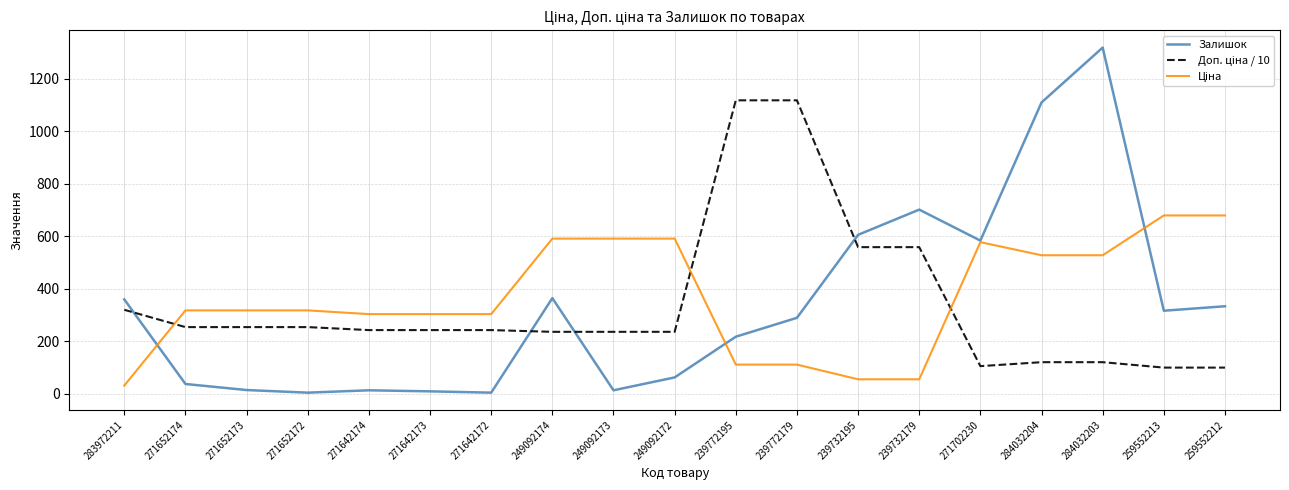

Does the chart display data point markers on the line(s)?

No